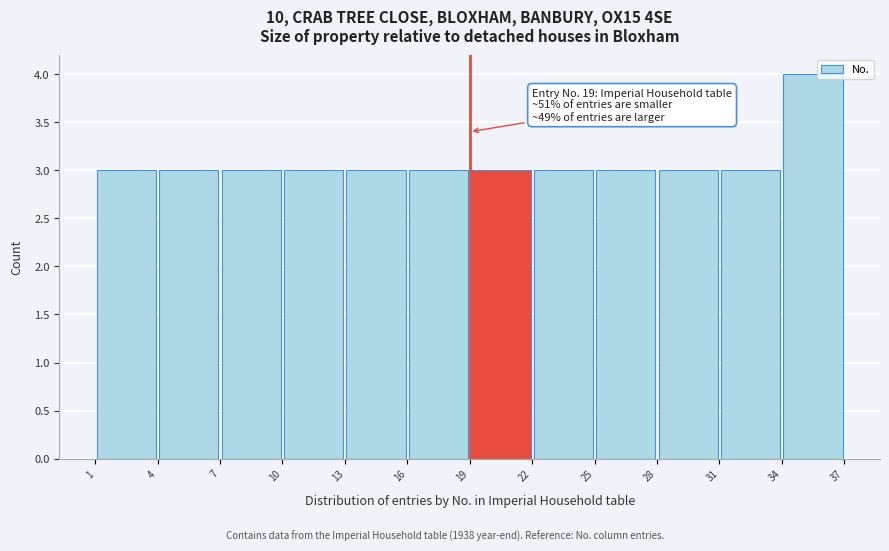

Which range on the x-axis has the tallest bar?

34 to 37